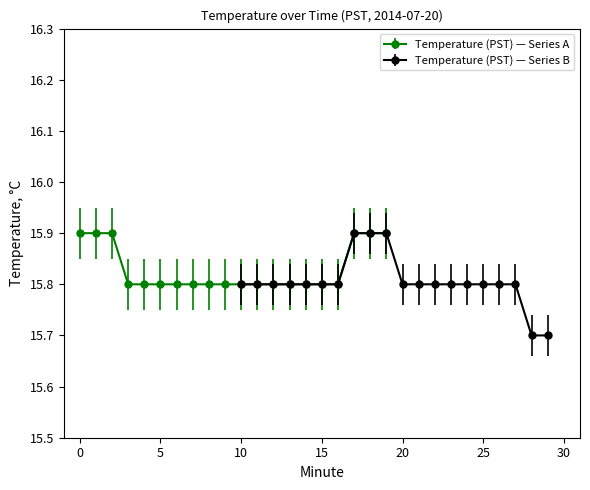

What is the difference between the second highest and second lowest values?

0.1